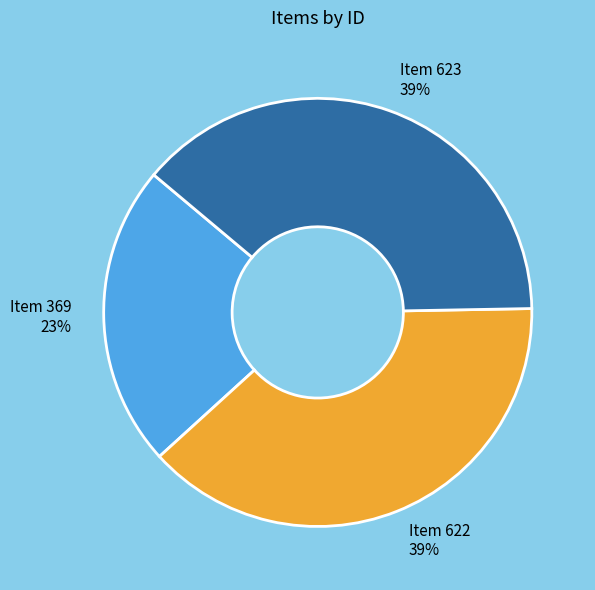

Which category has the smallest portion of the pie?

Item 369